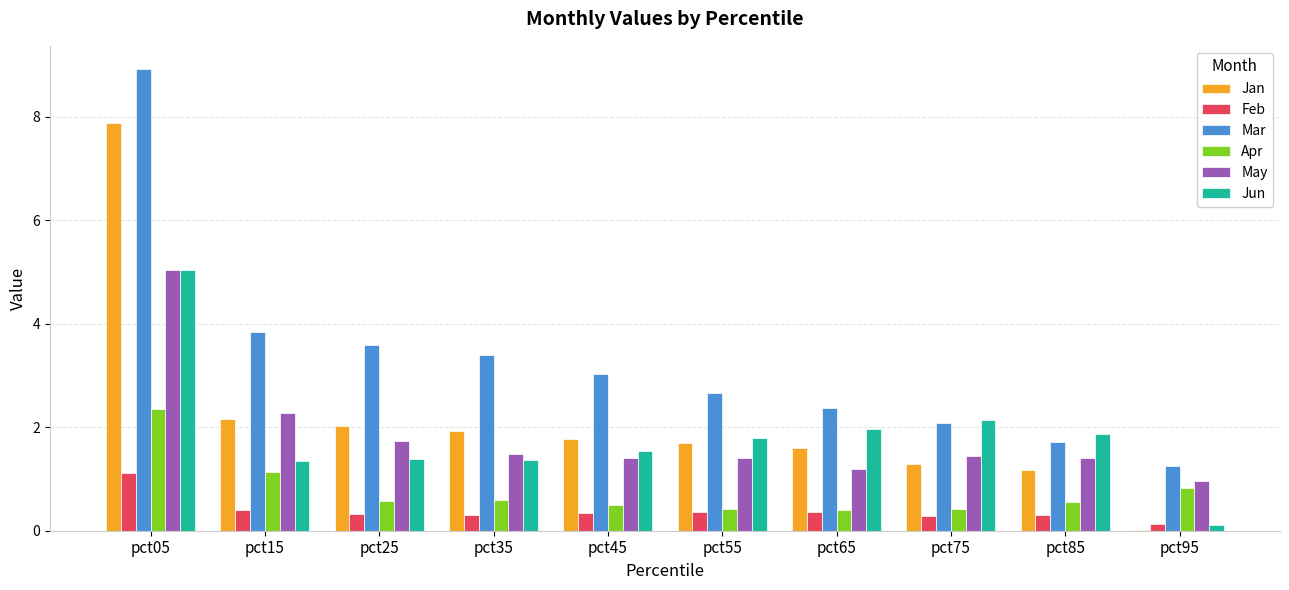

Which series has the widest spread of values?

Jan